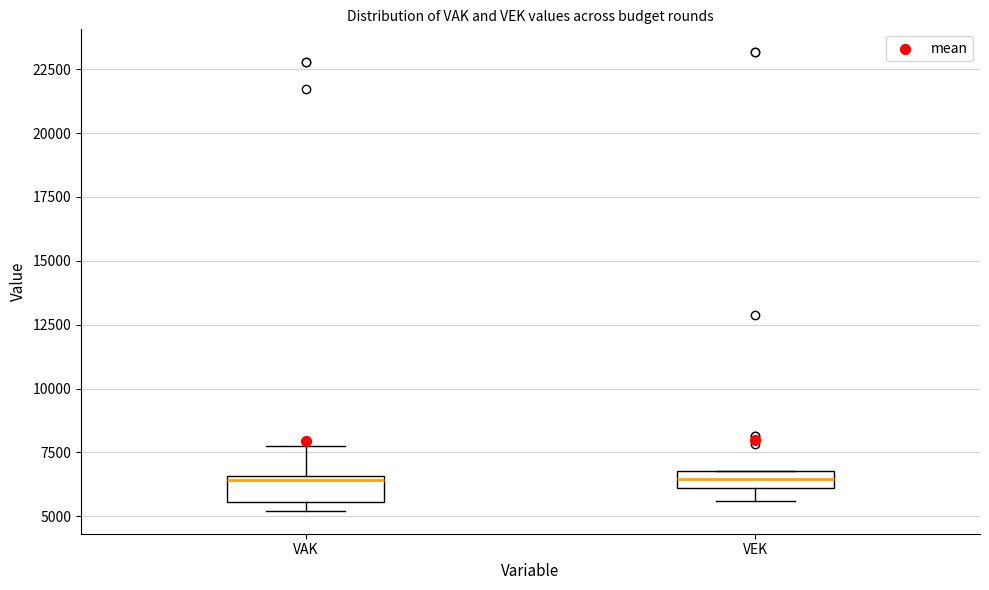

Where does the upper whisker of the box for VAK end on the y-axis? The values are not printed on the chart, so give them approximately, as read against the axis.

8000